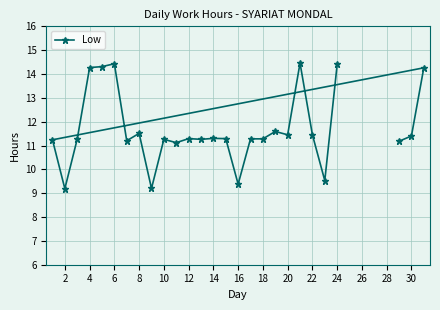

Is it true that the value at 2 is 13.2?

False